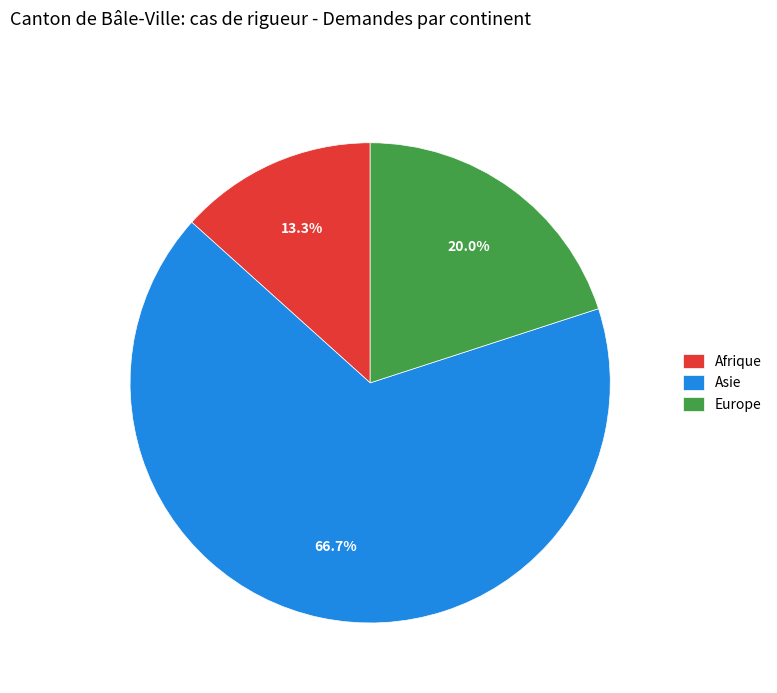

Does Europe represent more than half of the total?

No